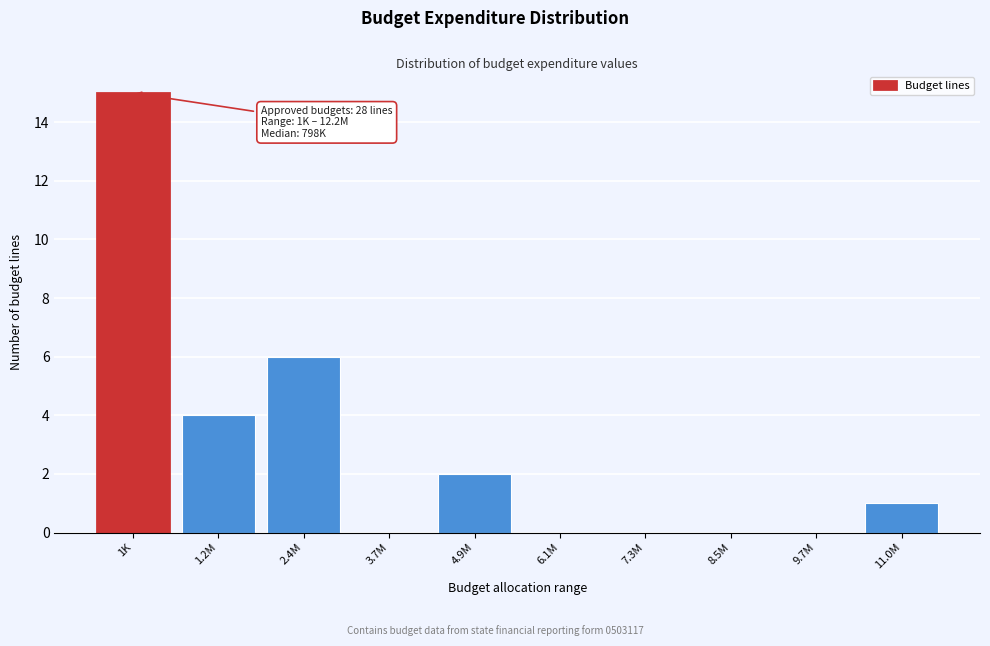

Reading right to left, list all the values displayed in this chart.

11.0M=1	9.7M=0	8.5M=0	7.3M=0	6.1M=0	4.9M=2	3.7M=0	2.4M=6	1.2M=4	1K=15